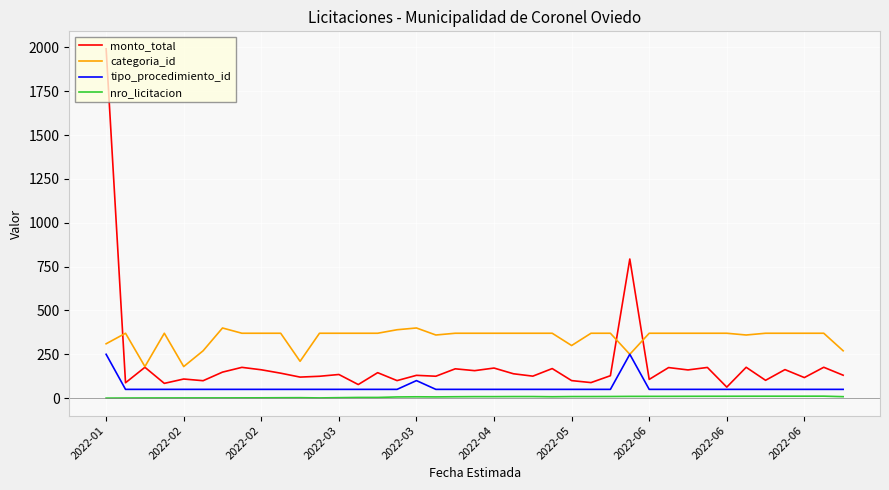

Which series has the largest range (max minus min)?

monto_total